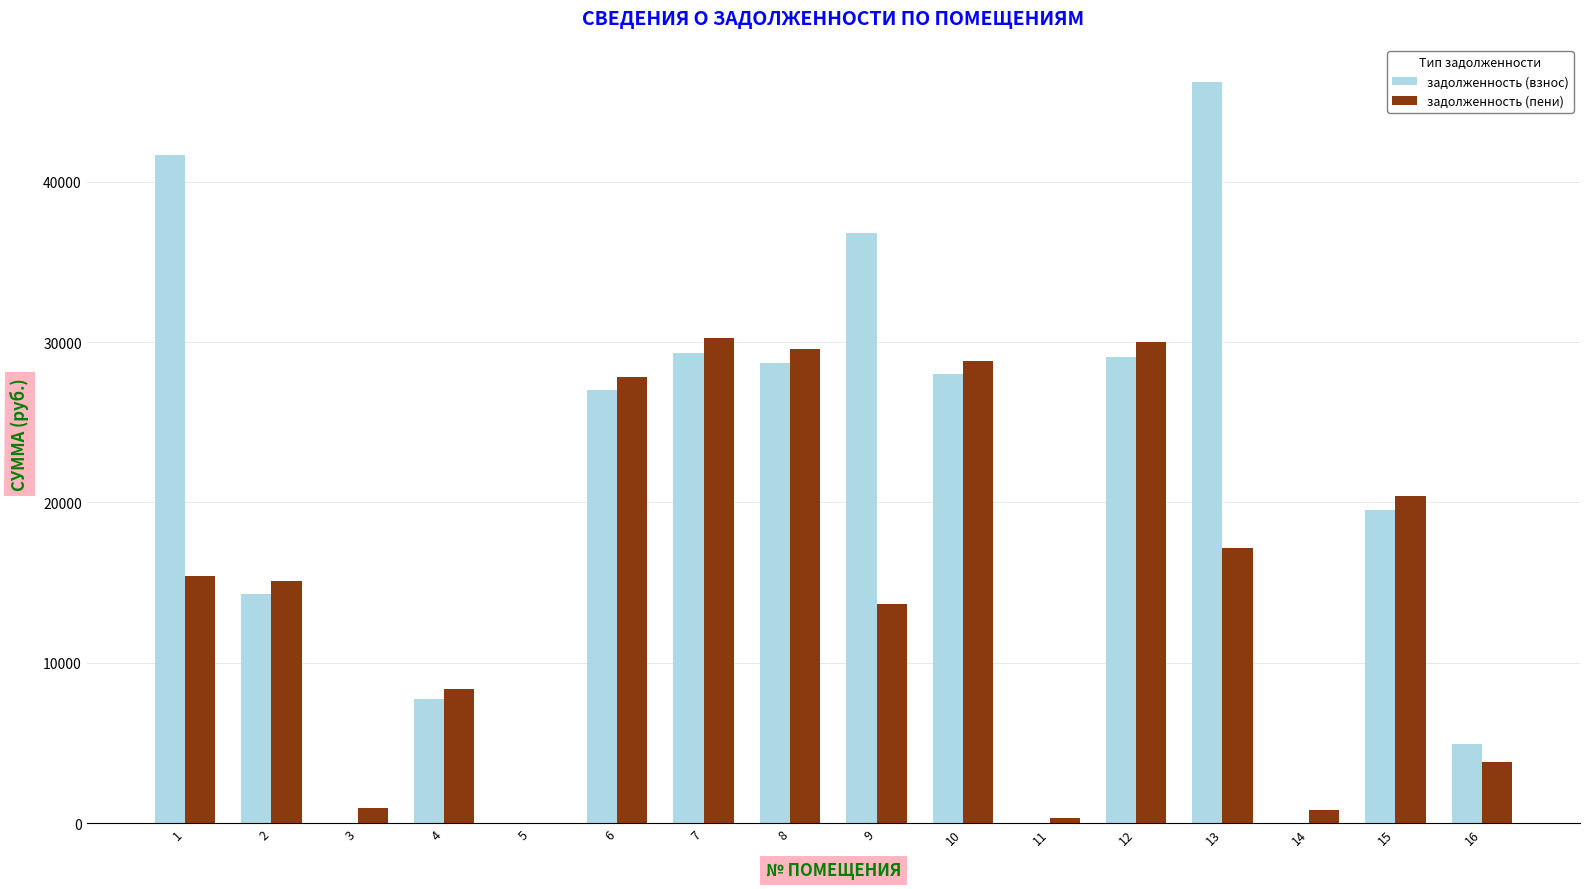

How many data points does each series have?

16